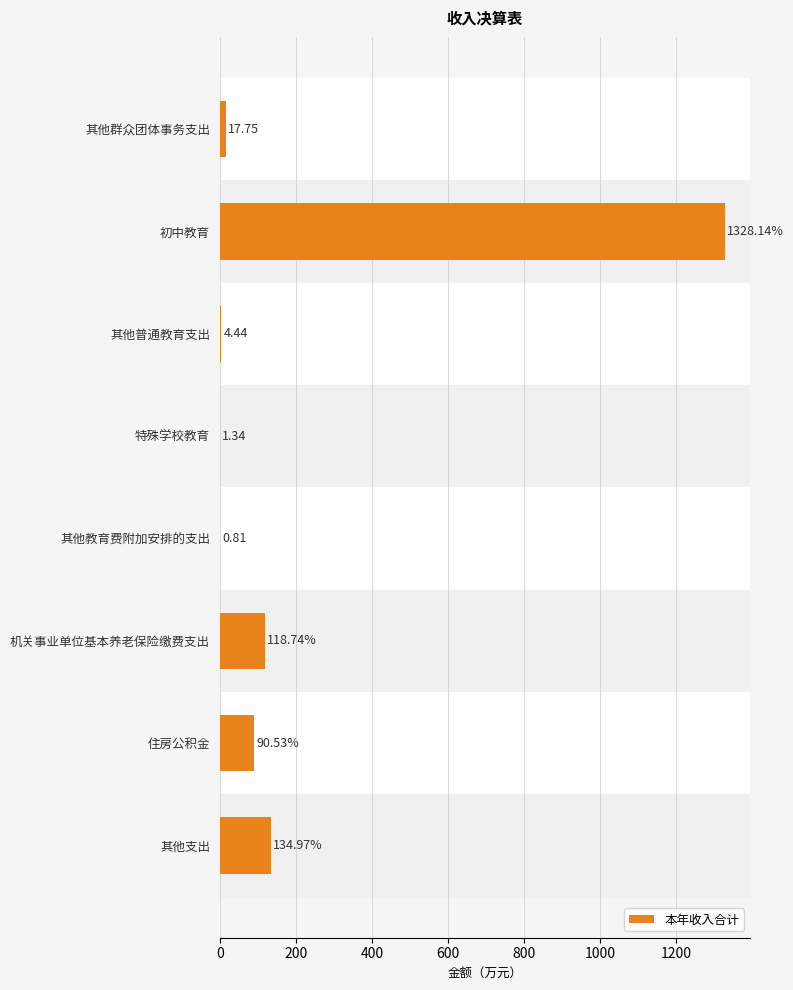

How many values exceed 90?

4